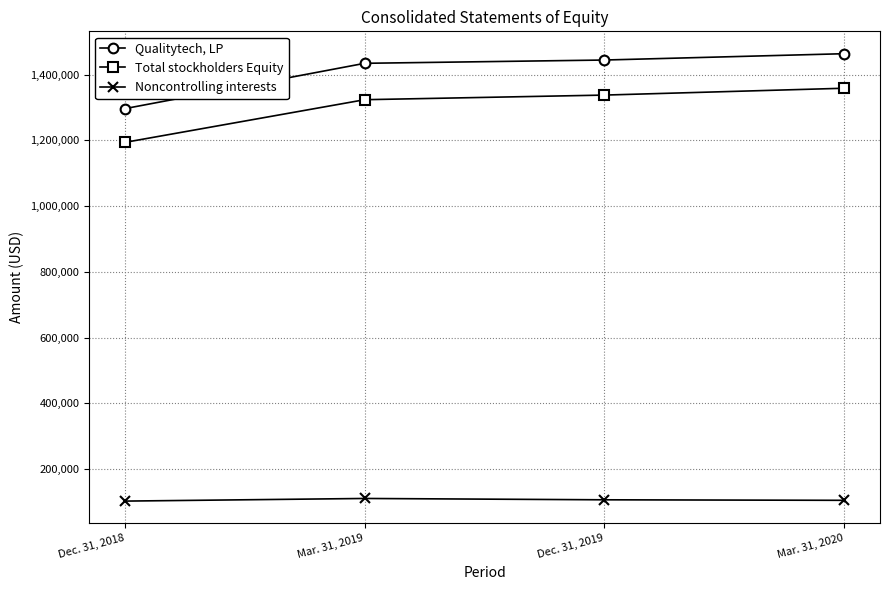

Is the value of Total stockholders Equity at Mar. 31, 2019 greater than the value of Qualitytech, LP at Mar. 31, 2019?

No